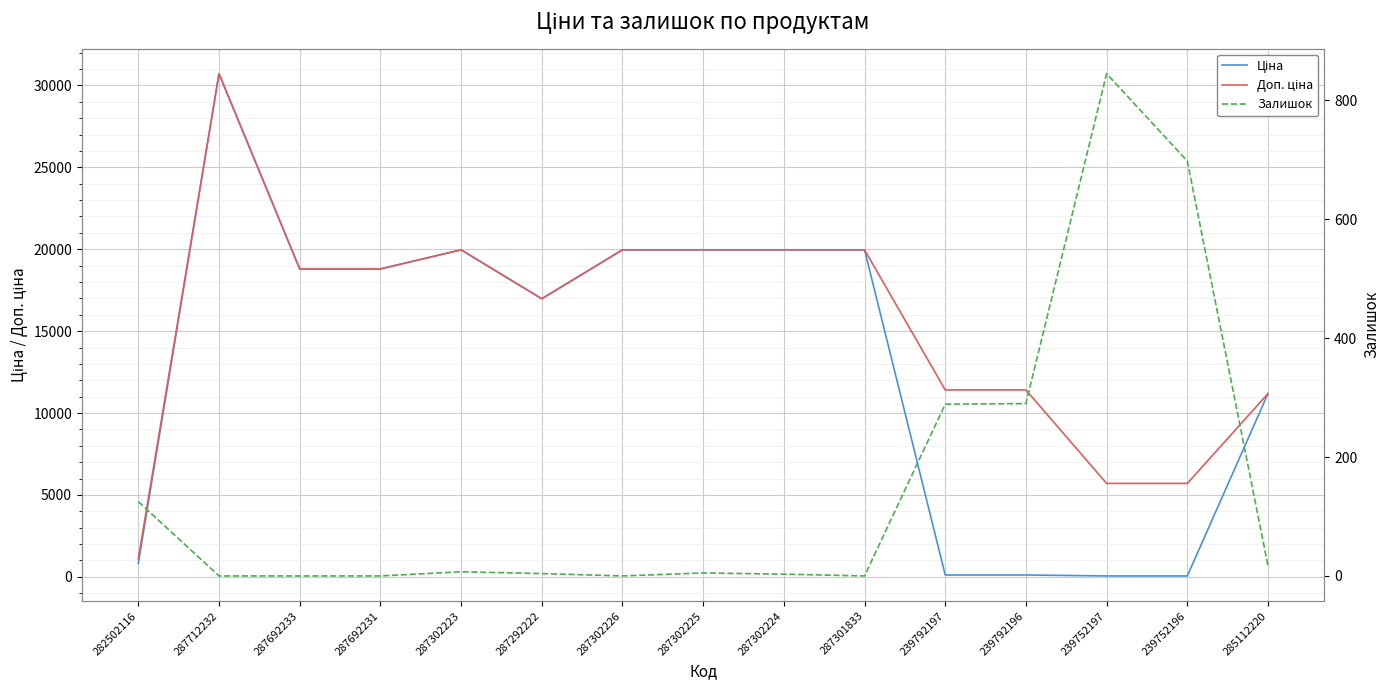

Reading left to right, what are all the values shown in this chart?

Ціна: 818.5	30717.1	18796.8	18796.8	19964.2	16976.3	19964.2	19964.2	19964.2	19964.2	114.1	114.1	57.0	57.0	11188.2
Доп. ціна: 1109.2	30717.1	18796.8	18796.8	19964.2	16976.3	19964.2	19964.2	19964.2	19964.2	11410.0	11410.0	5705.0	5705.0	11188.2
Залишок: 125.0	0.0	0.0	0.0	7.0	4.0	0.0	5.0	3.0	0.0	289.0	290.0	845.0	698.0	17.0